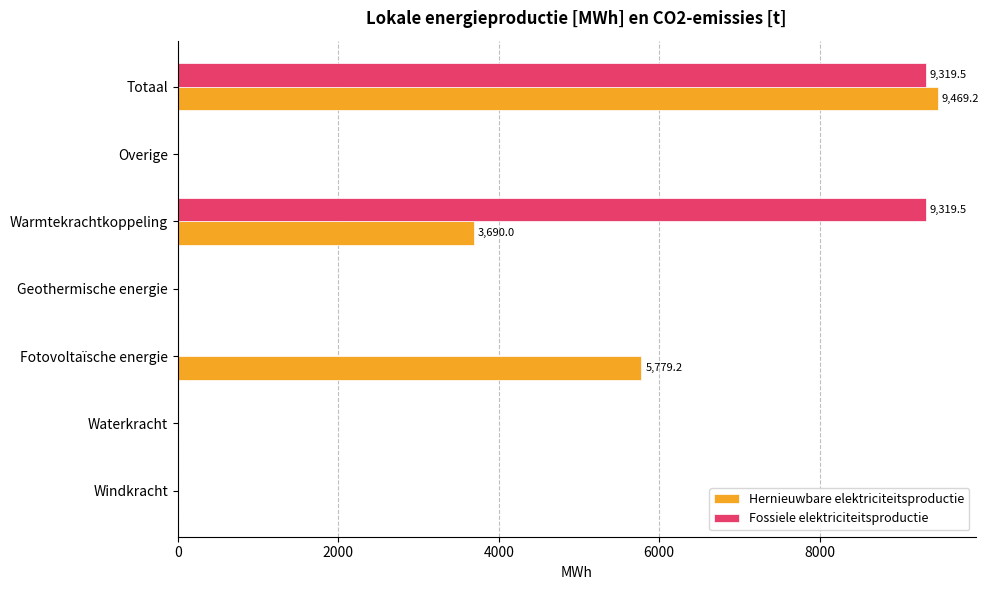

Which series changed the most between Warmtekrachtkoppeling and Totaal?

Hernieuwbare elektriciteitsproductie